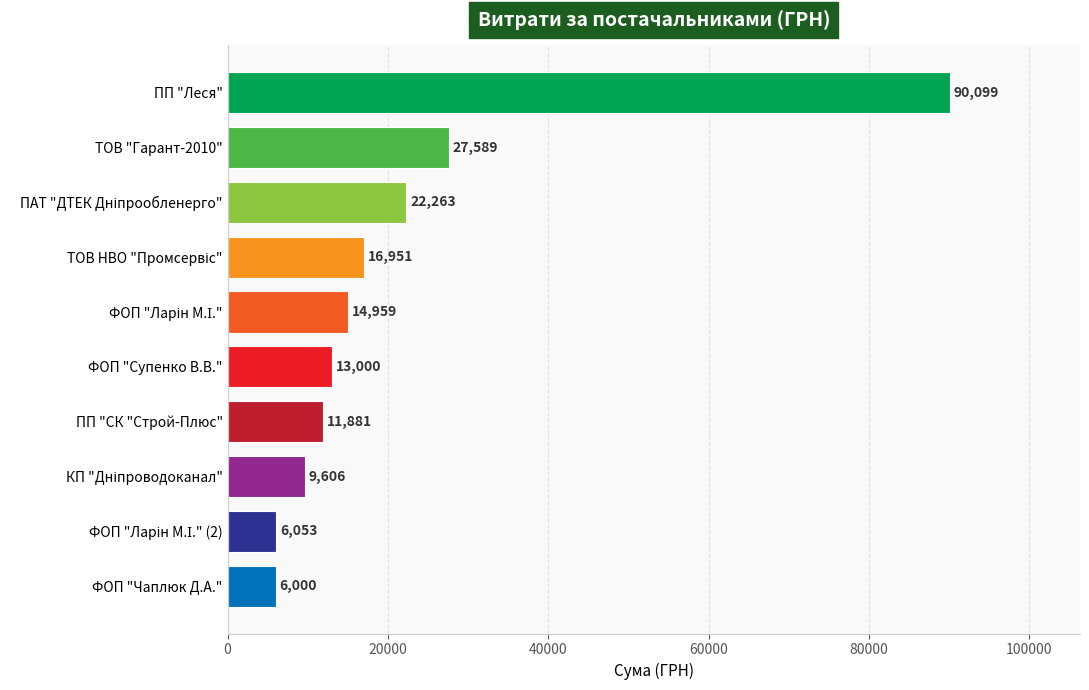

How many values exceed 14959?

5